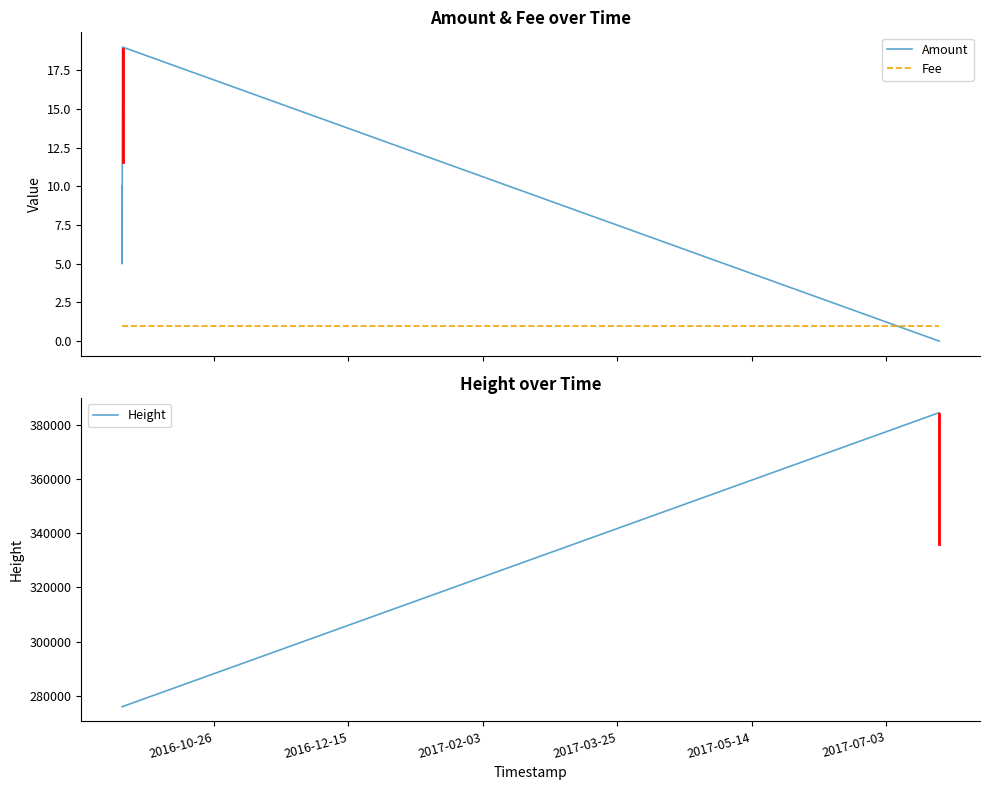

Which series has the largest range (max minus min)?

Height